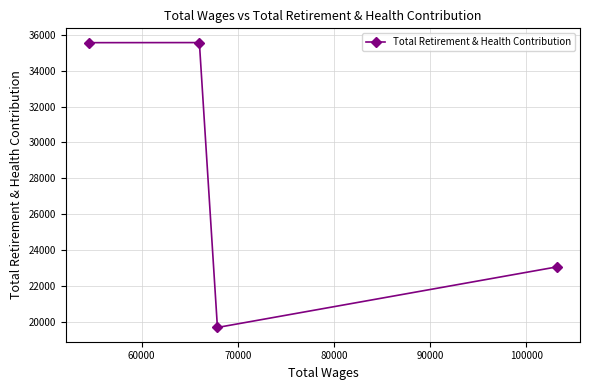

What is the sum of all values?

113868